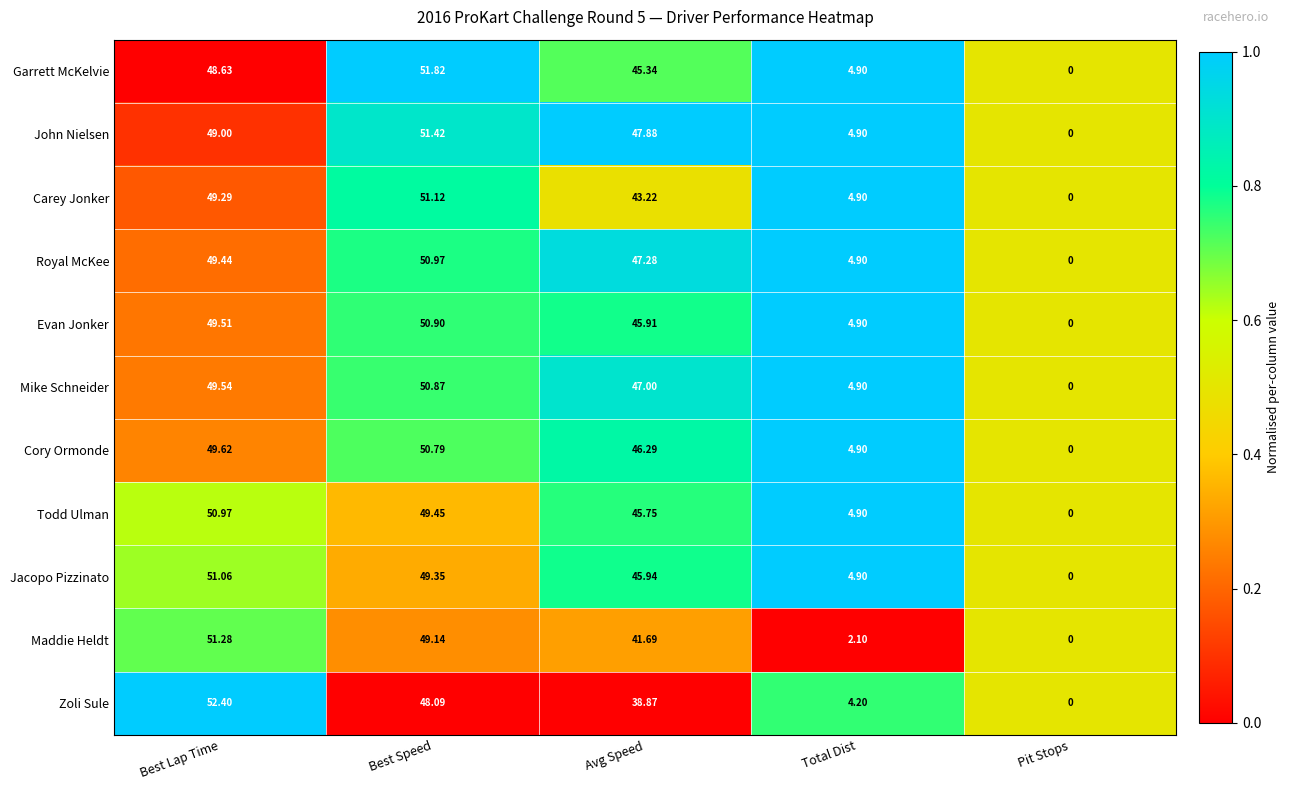

How many distinct data groups are displayed?

11